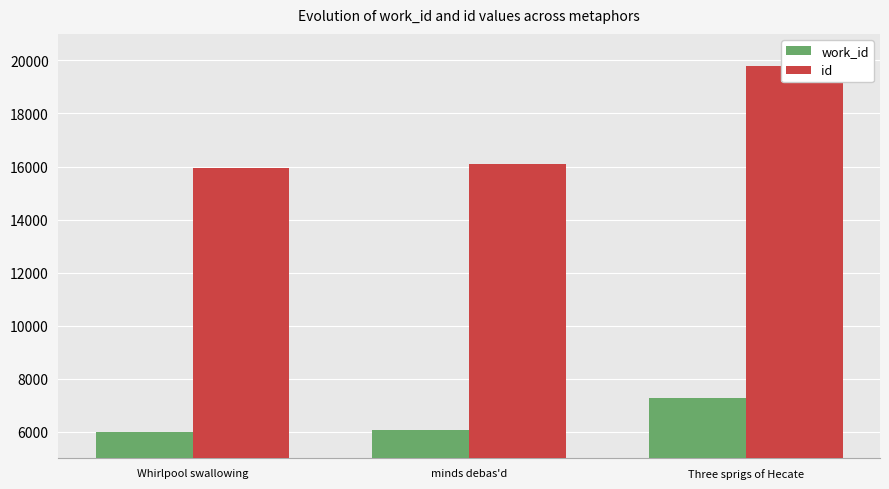

How many data points in work_id are less than 6083?

1